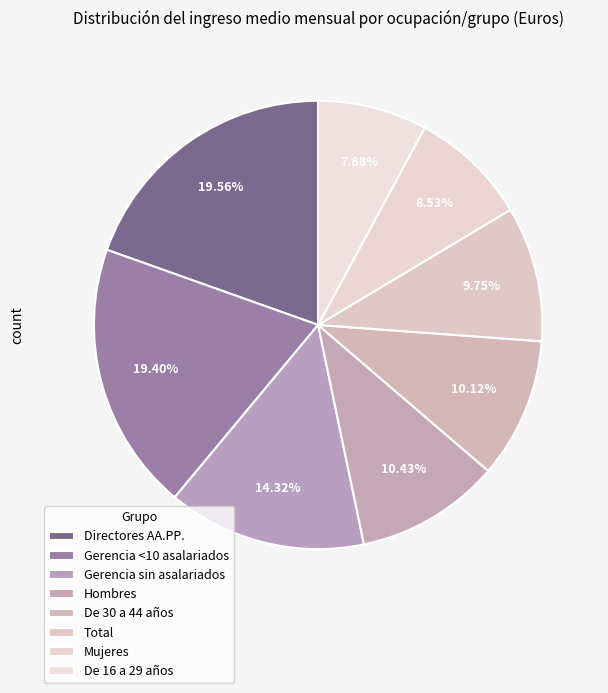

Approximately how many times larger is the value at Gerencia sin asalariados compared to Mujeres?

1.7